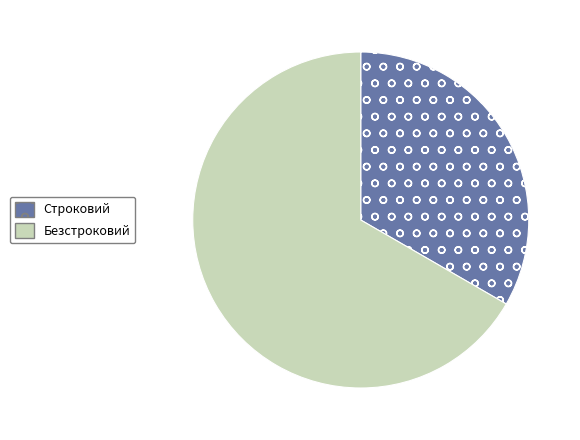

Which slice is the smallest?

Строковий